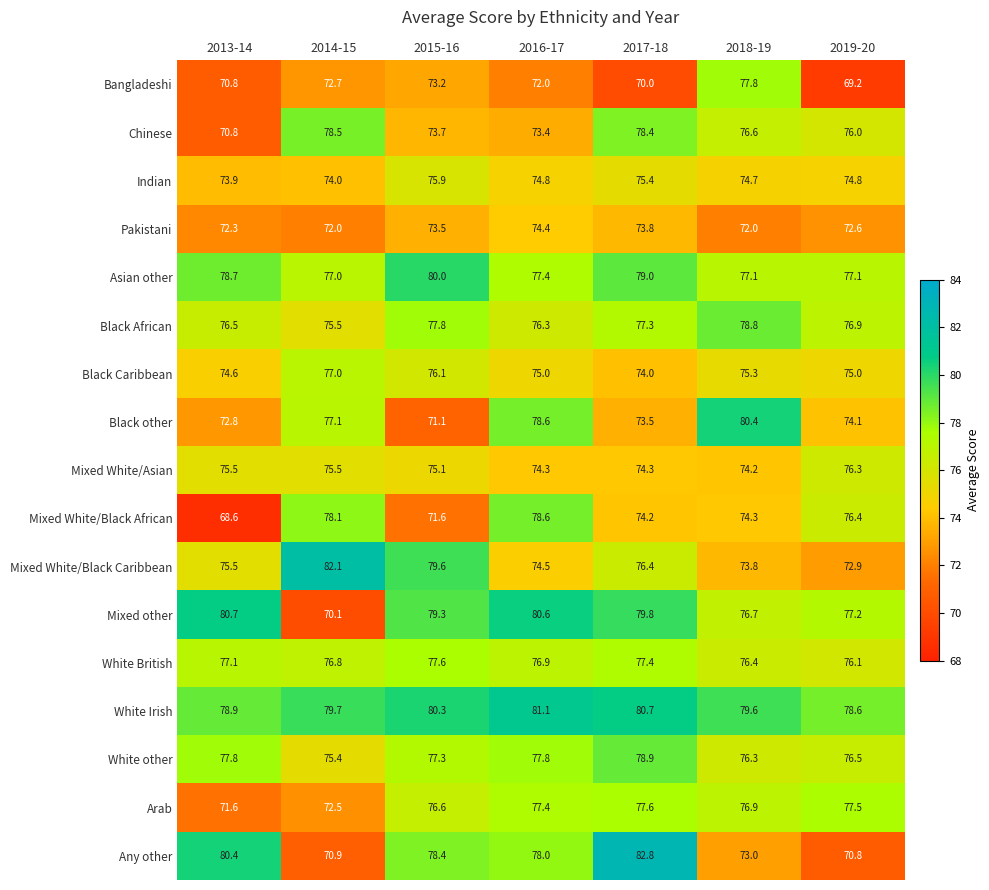

Rank the categories by Any other value from highest to lowest.

2017-18, 2013-14, 2015-16, 2016-17, 2018-19, 2014-15, 2019-20